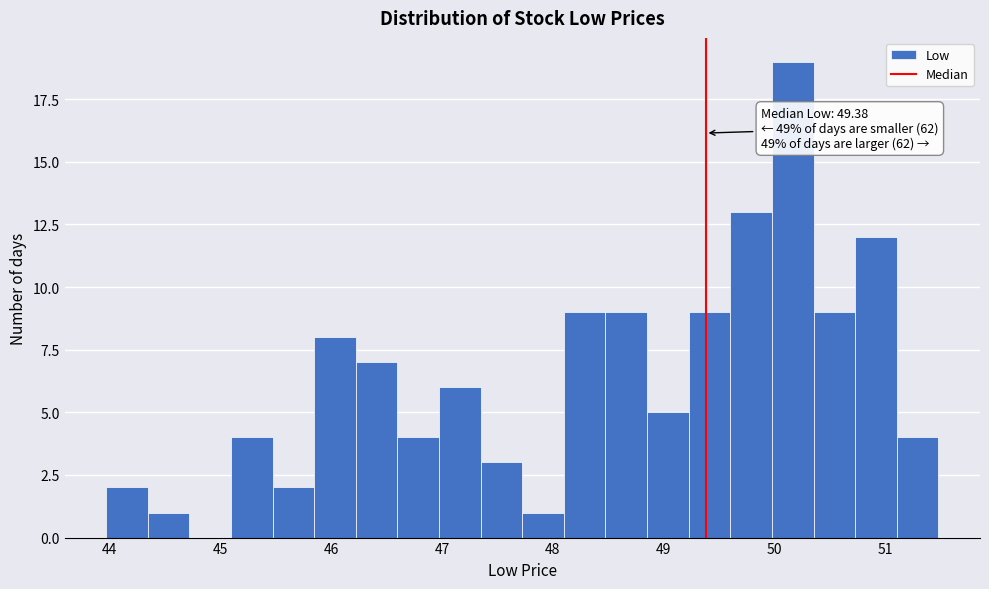

Read against the x-axis, roughly where is the centre of the tallest bar?

50.2